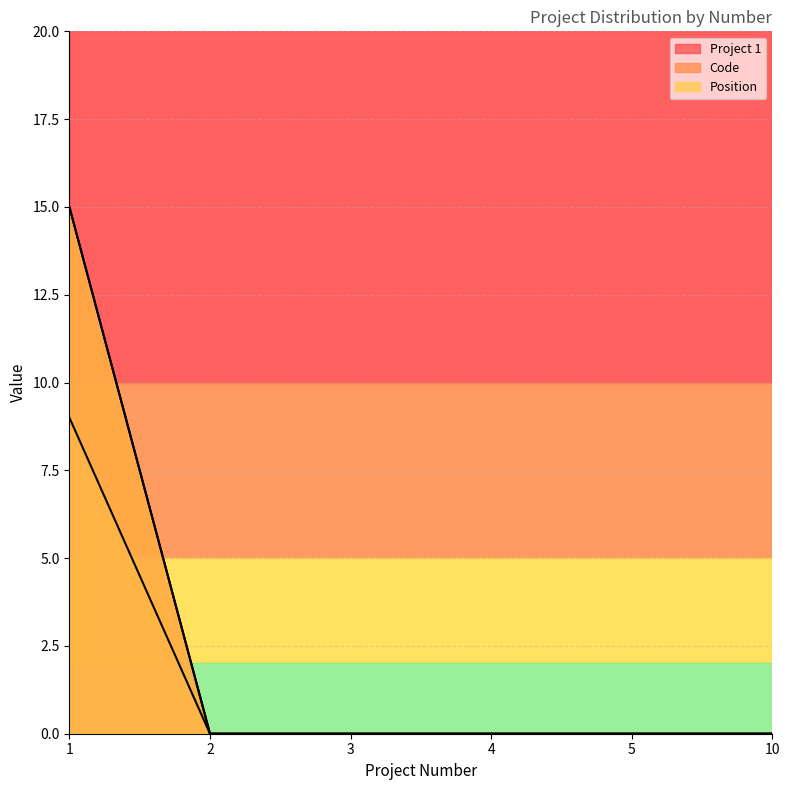

True or false: Position and Project 1 cross at least once.

False